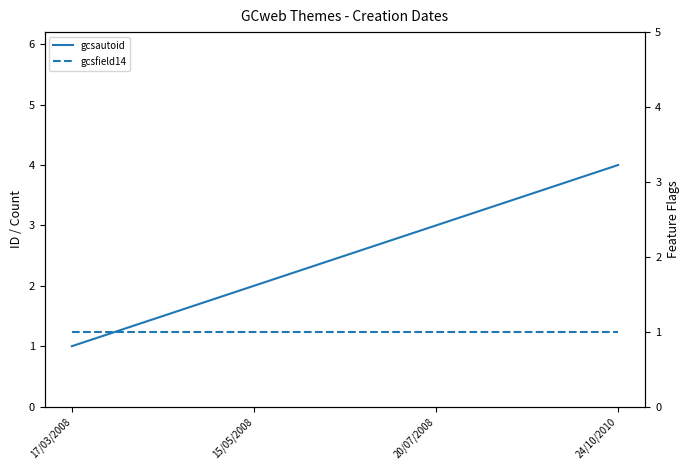

At which label does gcsfield14 reach its minimum?

17/03/2008